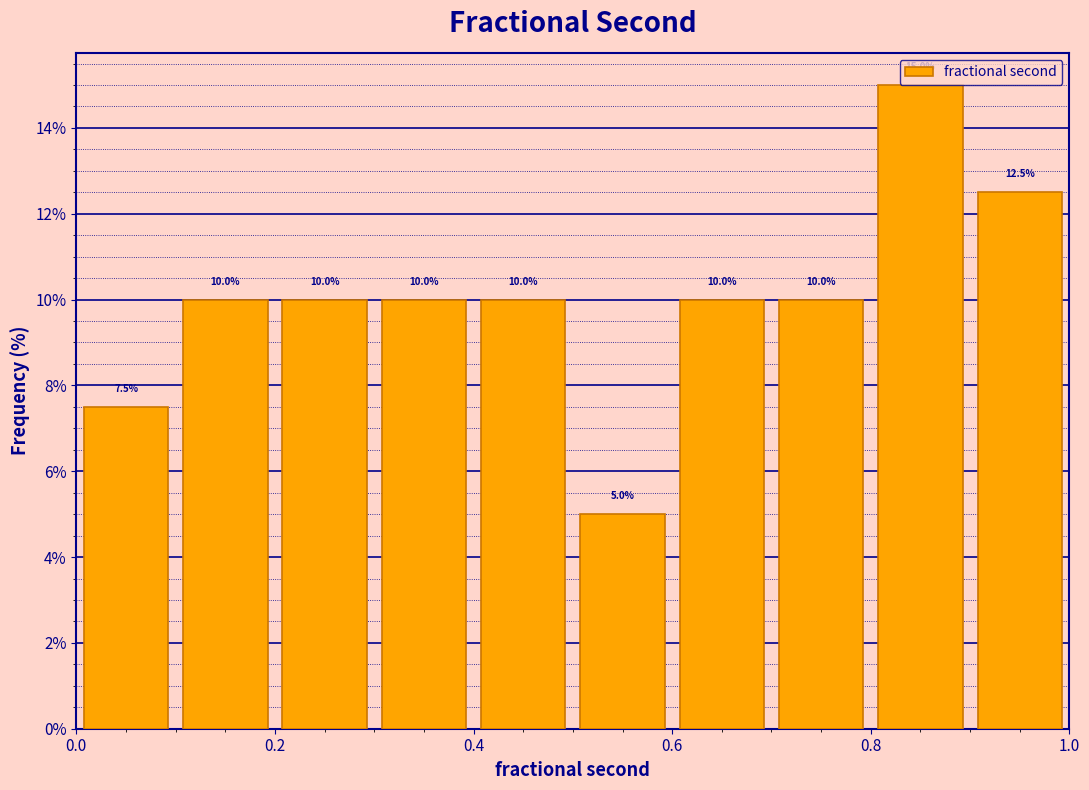

Reading left to right, list every bar in this chart as the range it spans on the x-axis followed by its height.

0.0 to 0.1: 7.5
0.1 to 0.2: 10.0
0.2 to 0.3: 10.0
0.3 to 0.4: 10.0
0.4 to 0.5: 10.0
0.5 to 0.6: 5.0
0.6 to 0.7: 10.0
0.7 to 0.8: 10.0
0.8 to 0.9: 15.0
0.9 to 1.0: 12.5